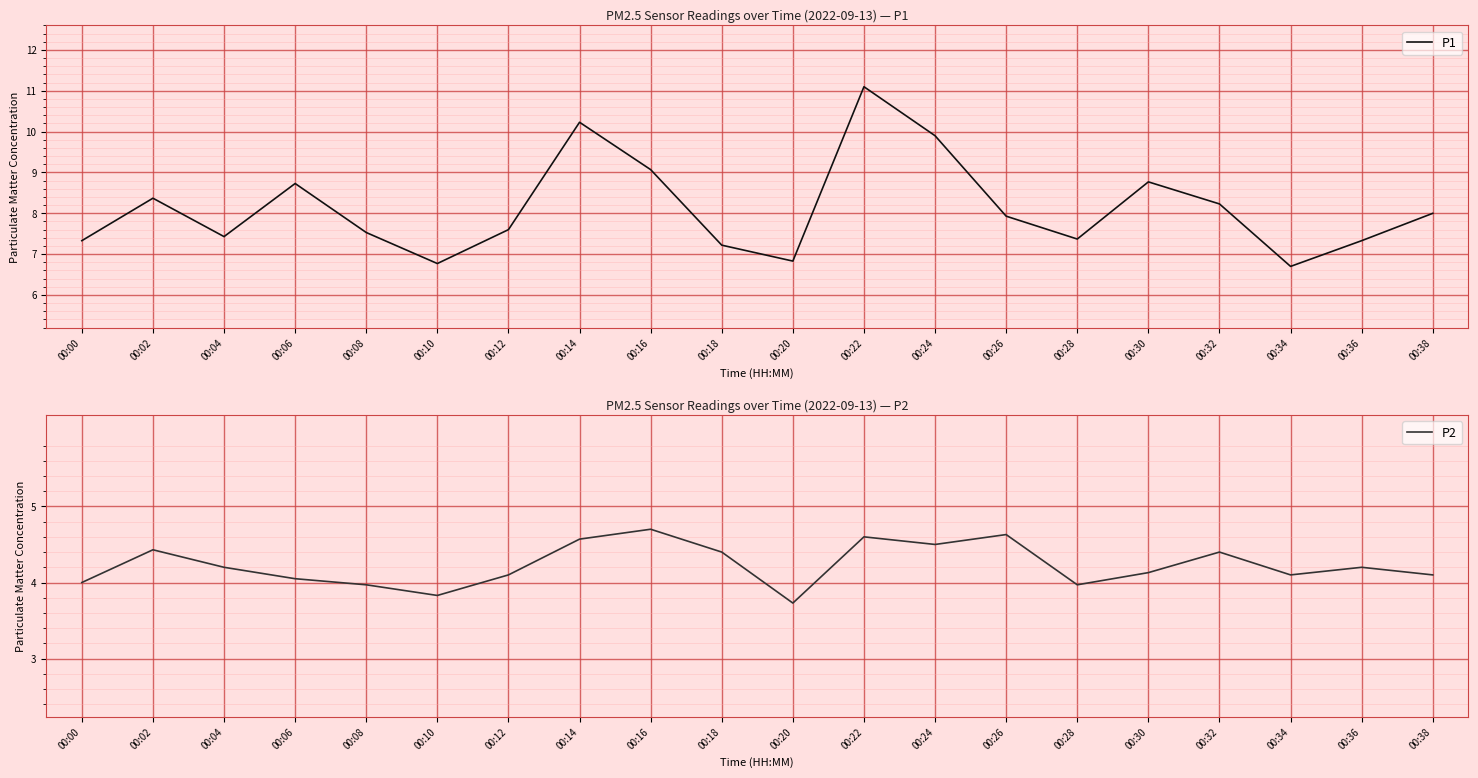

What is the lowest value of the P2 series?

3.7